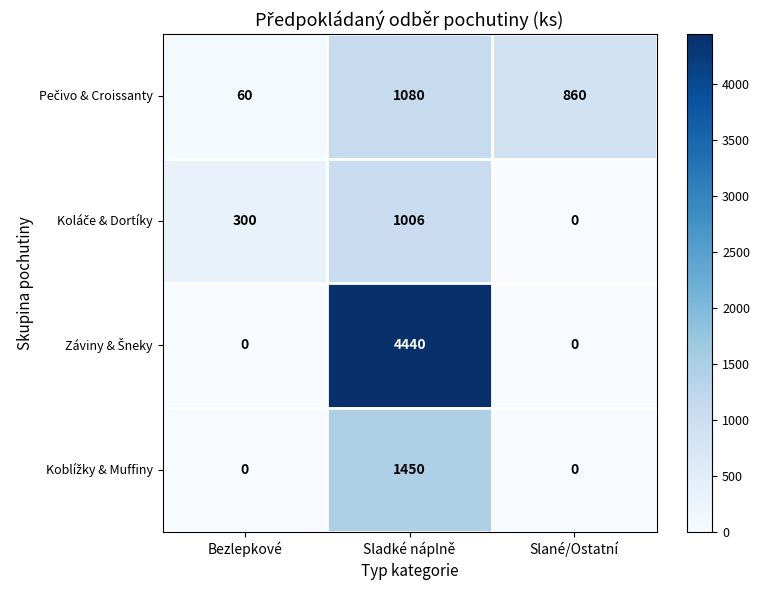

What is the spread (max minus min) of values at Slané/Ostatní?

860